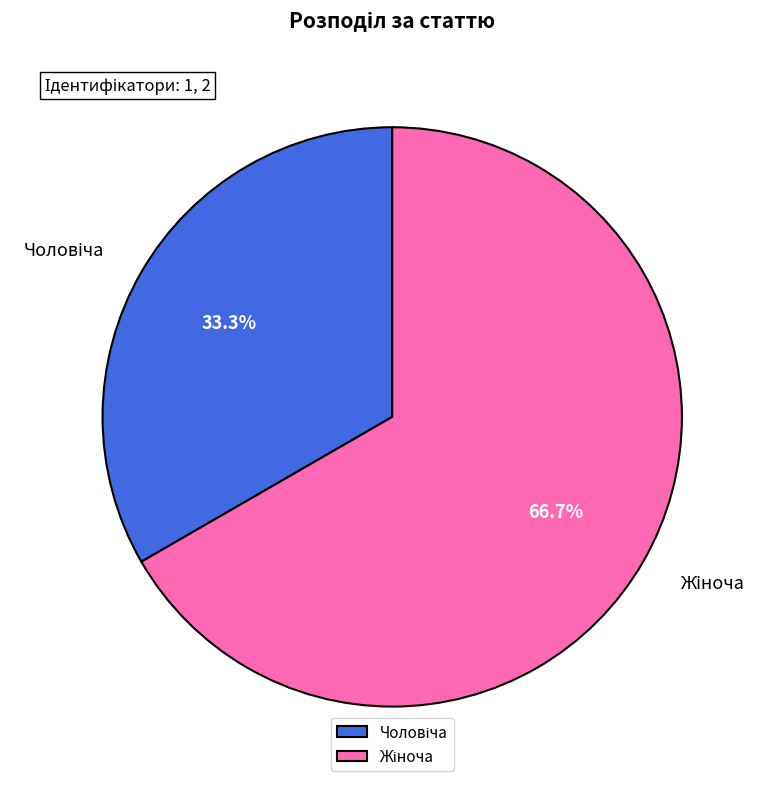

Is it true that Чоловіча is 33% of the pie?

True